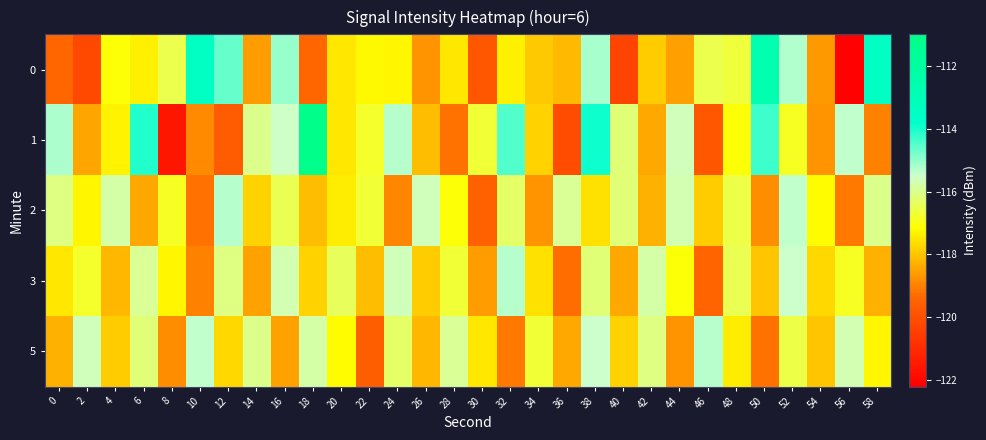

Count the number of data series in this chart.

5